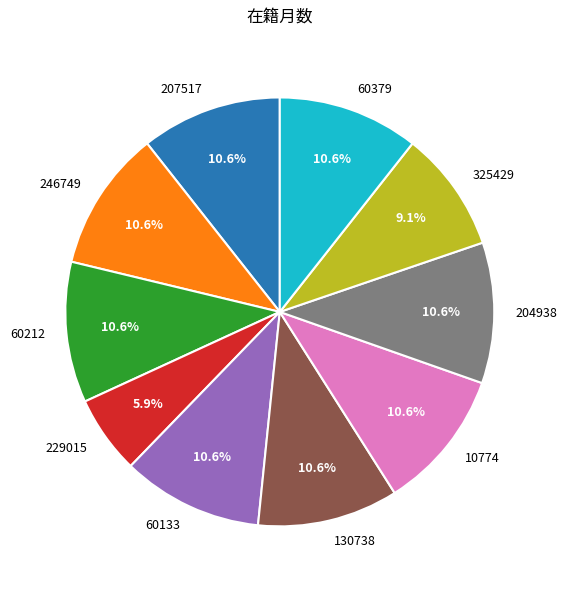

What is the smallest slice in the pie chart?

229015